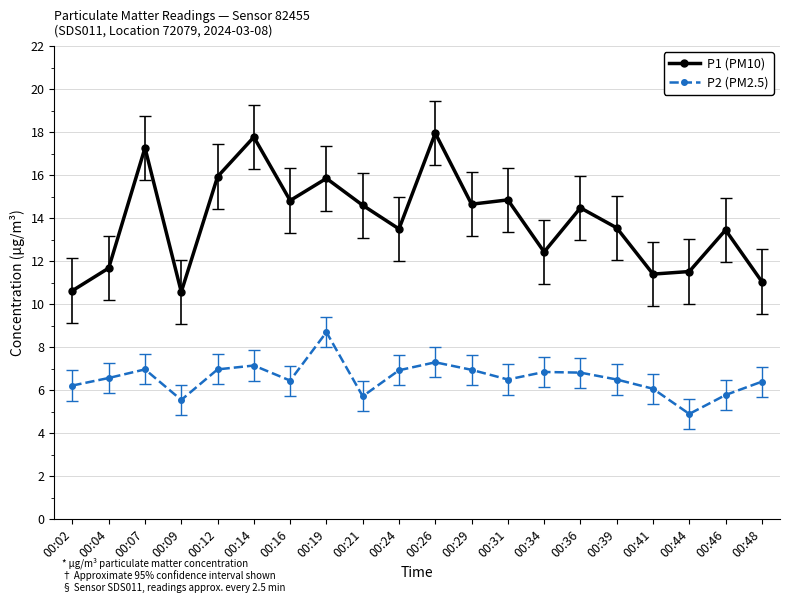

What is the difference between the P1 (PM10) values at 00:09 and 00:31?

4.3